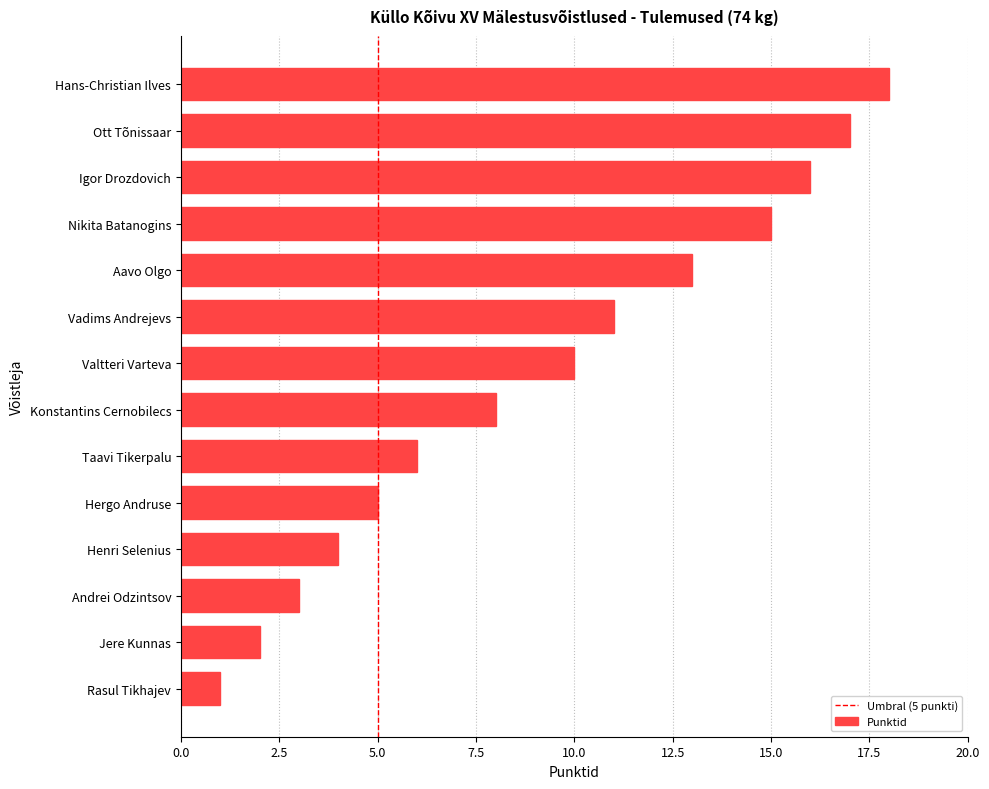

Are the bars grouped side by side (vs. stacked)?

No